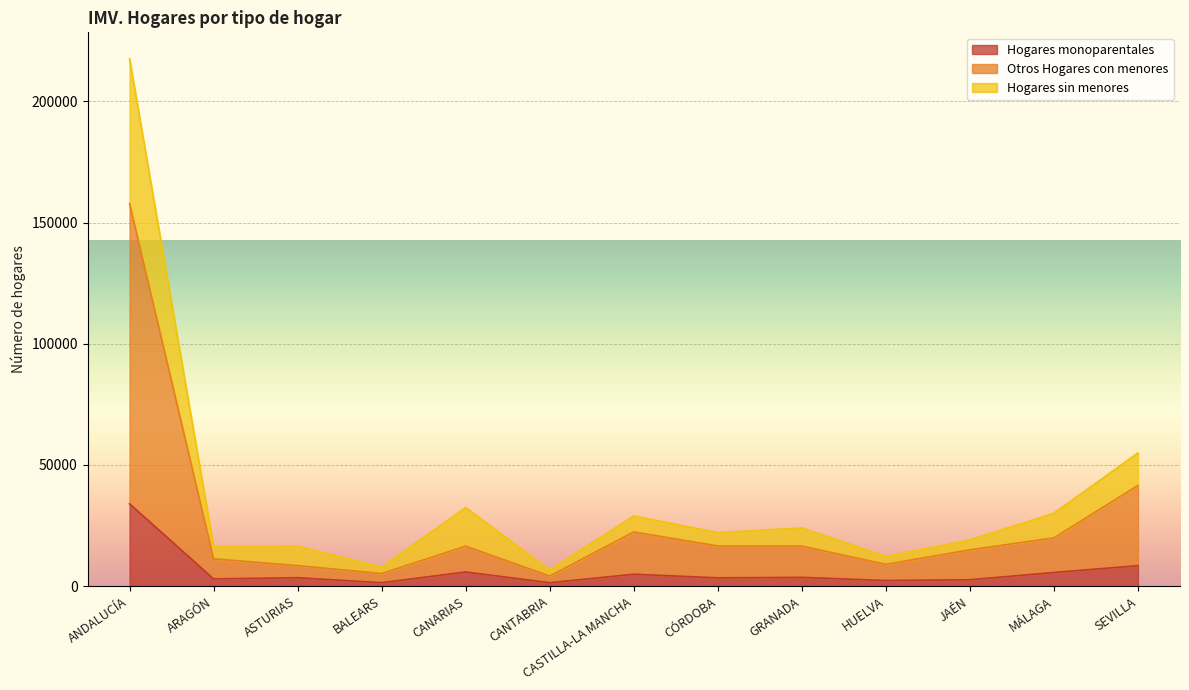

What is the difference between the highest and lowest values at SEVILLA?

46549